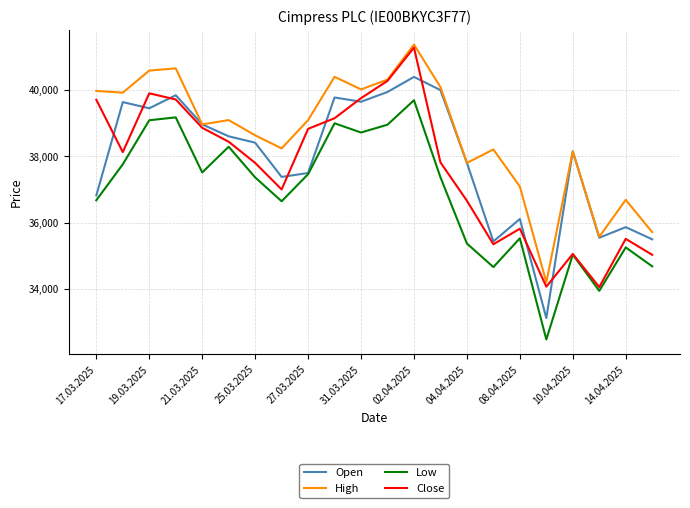

Does the chart display data point markers on the line(s)?

No